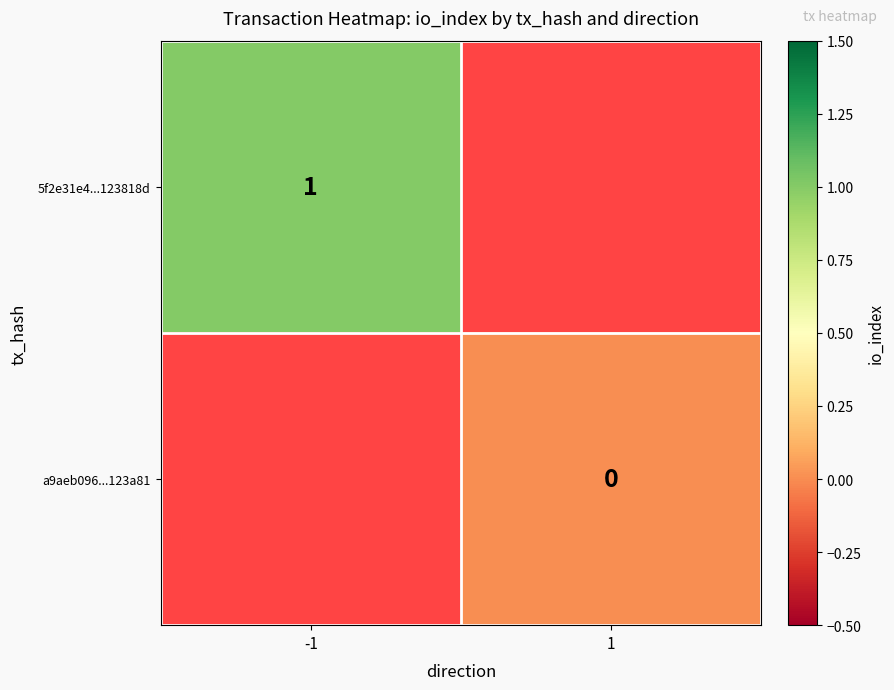

Is the value of a9aeb096...123a81 at 1 greater than the value of 5f2e31e4...123818d at -1?

No